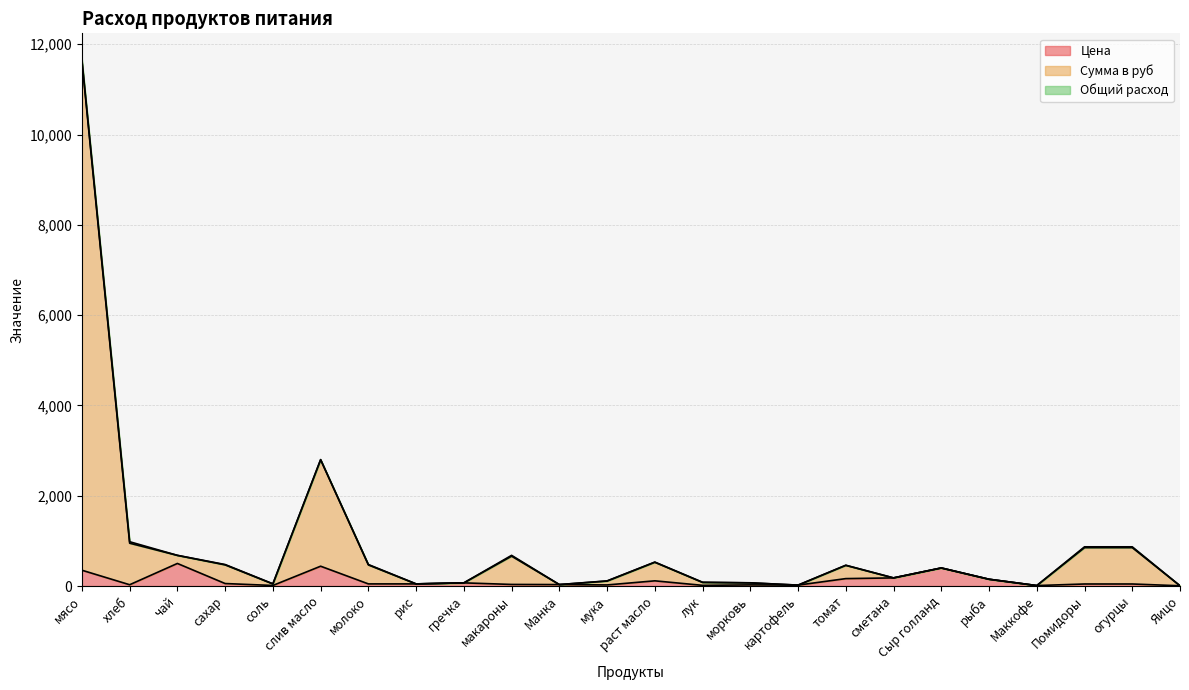

What is the highest value of the Сумма в руб series?

11659.2